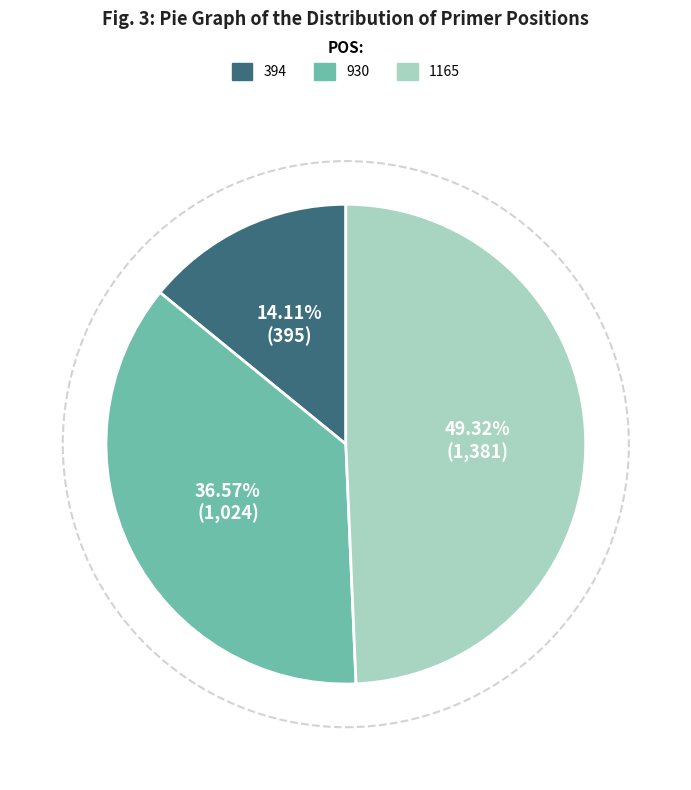

Between 394 and 930, which is larger?

930